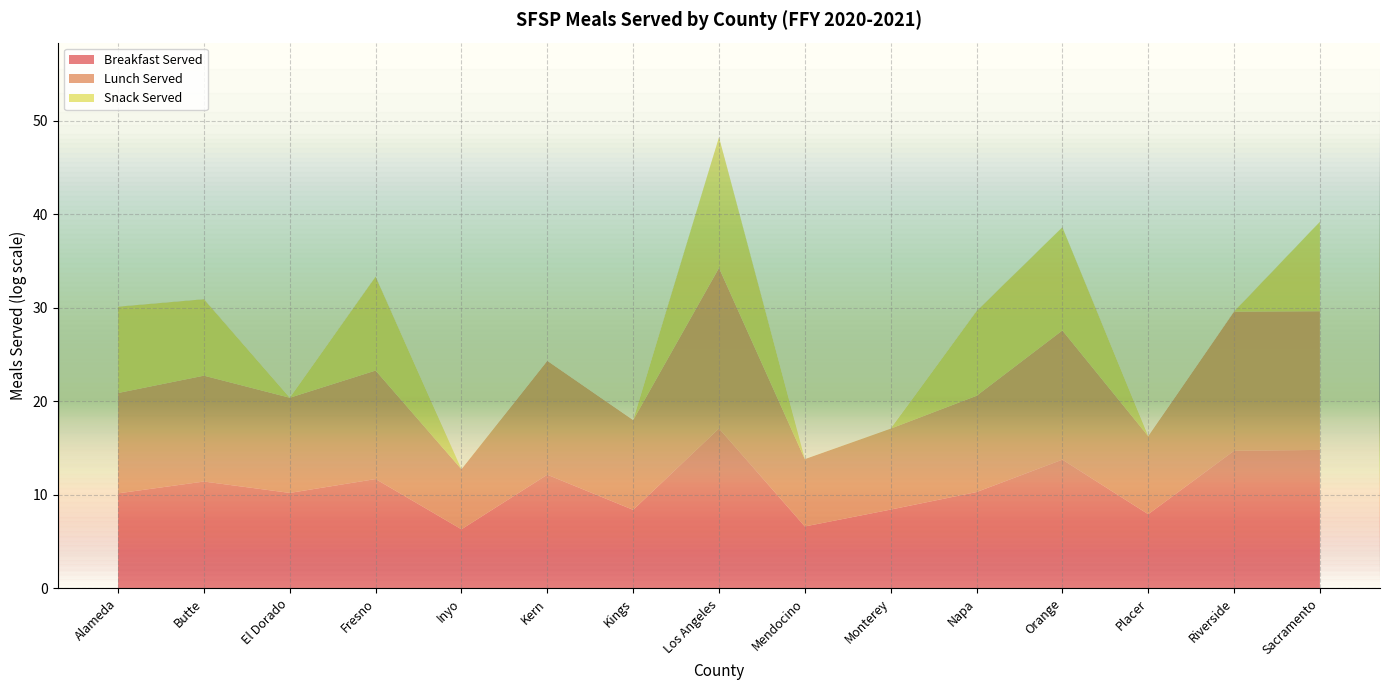

Reading right to left, what are all the values shown in this chart?

Breakfast Served: 2685405	2453056	2771	948747	29740	4557	751	26646175	4423	189882	553	119518	27086	91679	25841
Lunch Served: 2744613	2885358	4184	993305	29284	5722	1330	28232162	14620	191848	608	108559	26192	81842	45467
Snack Served: 14187	0	0	61598	8467	0	0	1176883	0	0	0	22757	0	3532	10172